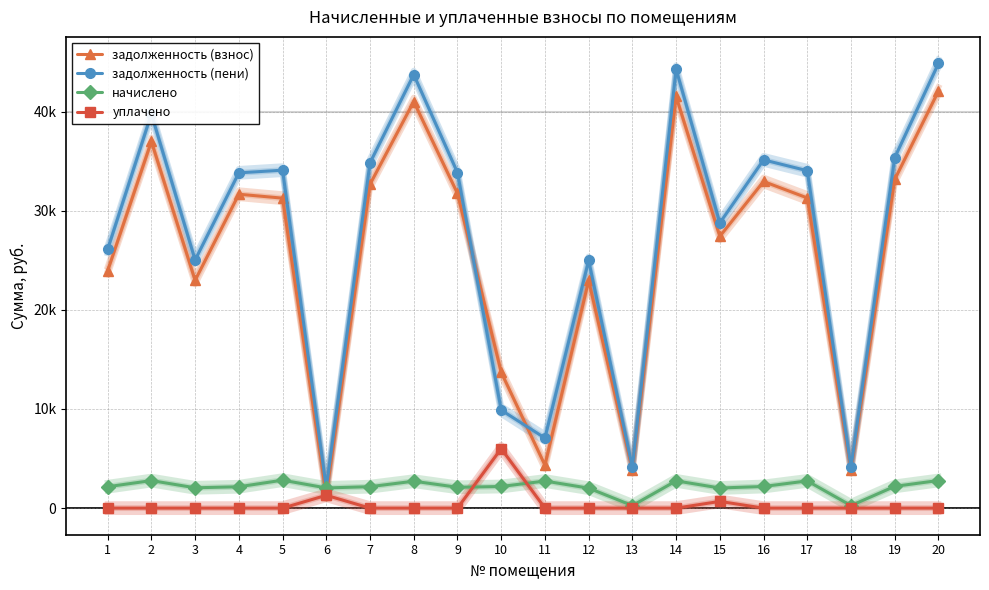

True or false: уплачено has a value of 0.0 at 3.

True